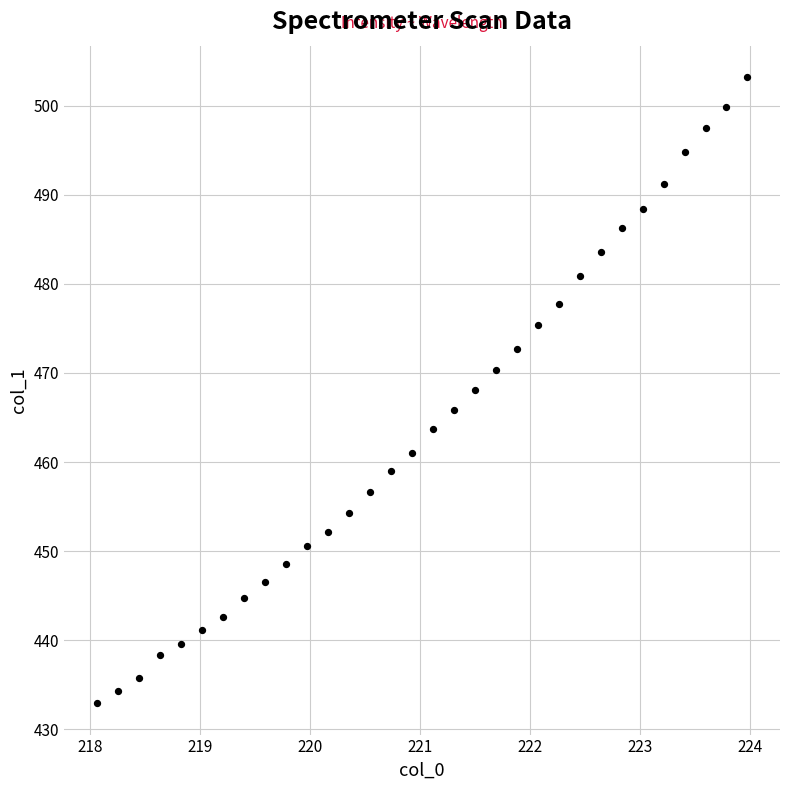

What is the range of X values (max minus min)?

5.9